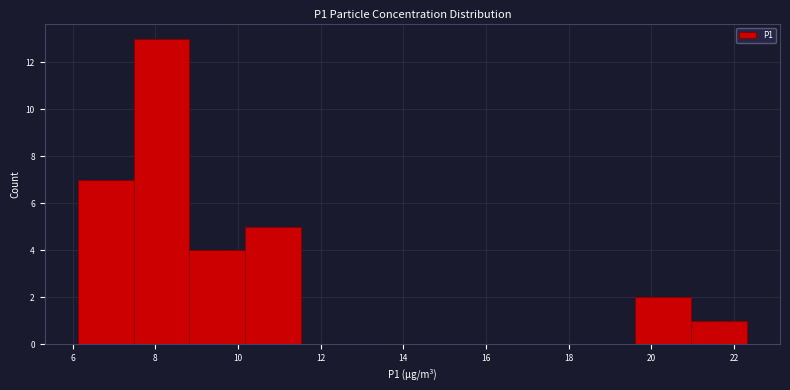

Reading left to right, list every bar in this chart as the range it spans on the x-axis followed by its height. Neither the bar edges nor the heights are printed on the chart, so give them approximately, as read against the axes.

6.2 to 7.4: 7
7.4 to 8.8: 13
8.8 to 10.2: 4
10.2 to 11.6: 5
11.6 to 12.8: 0
12.8 to 14.2: 0
14.2 to 15.6: 0
15.6 to 17.0: 0
17.0 to 18.2: 0
18.2 to 19.6: 0
19.6 to 21.0: 2
21.0 to 22.4: 1